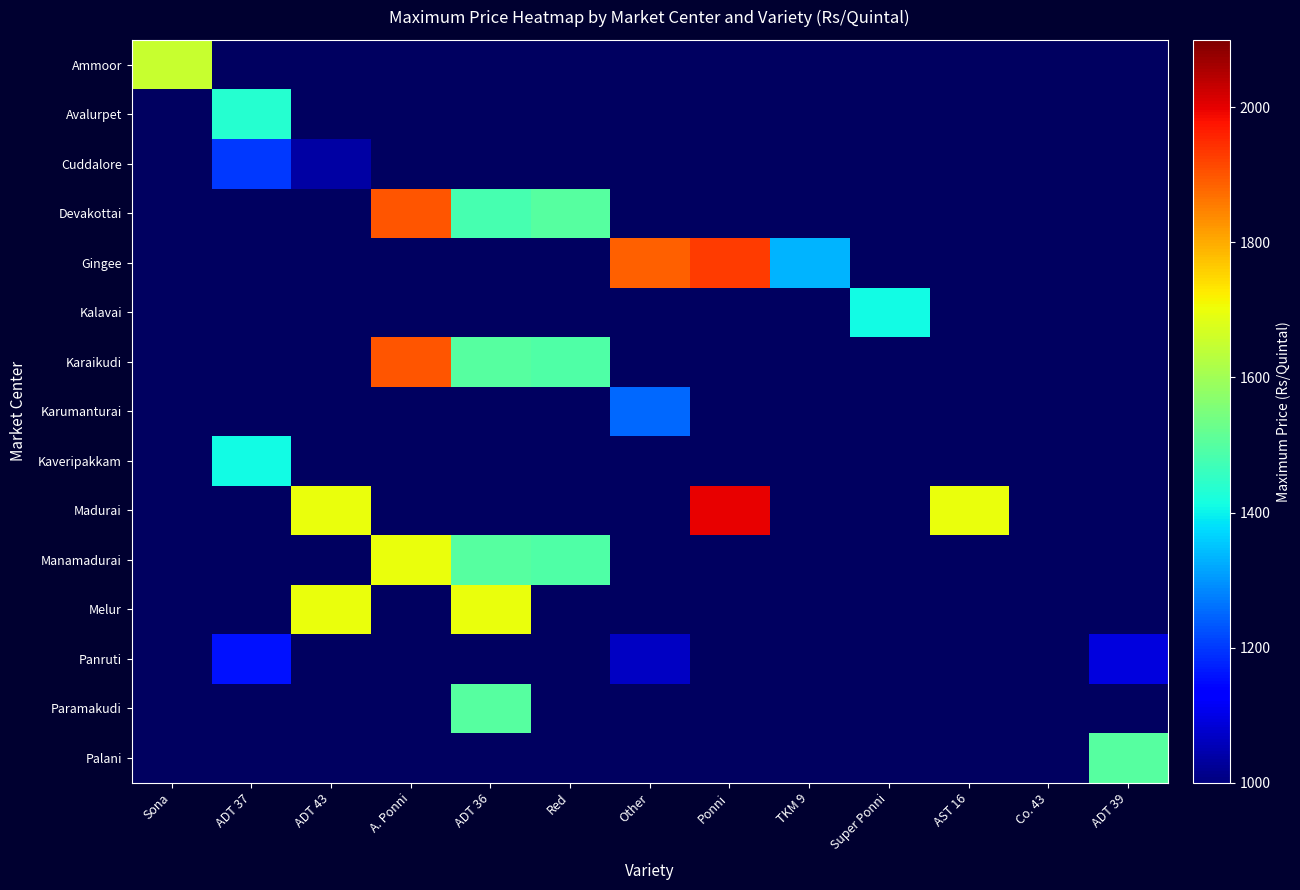

Rank the series at A. Ponni from lowest to highest value.

Ammoor, Avalurpet, Cuddalore, Gingee, Kalavai, Karumanturai, Kaveripakkam, Madurai, Melur, Panruti, Paramakudi, Palani, Manamadurai, Devakottai, Karaikudi